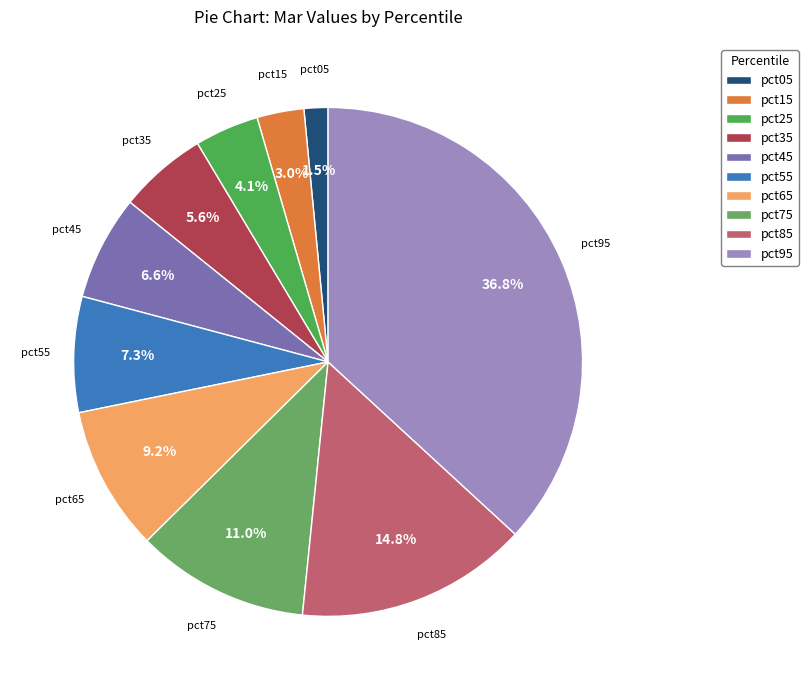

Is pct35 the majority of the pie?

No